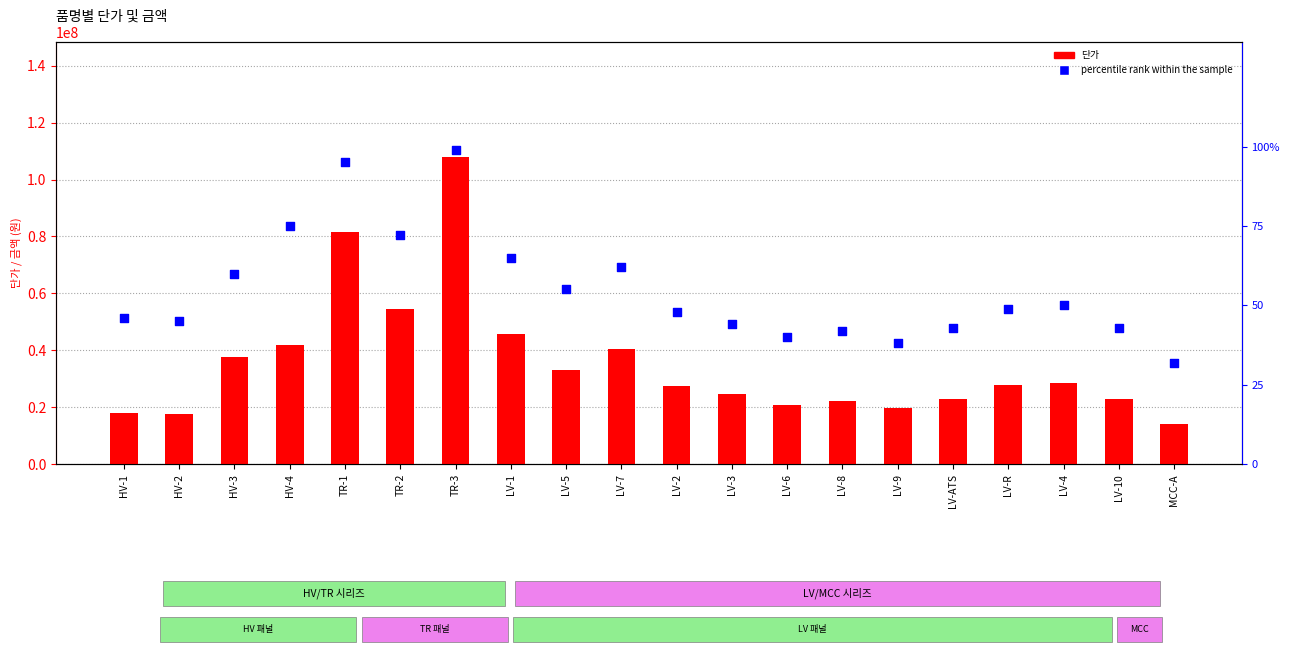

What are all the series names shown in the legend?

단가, percentile rank within the sample